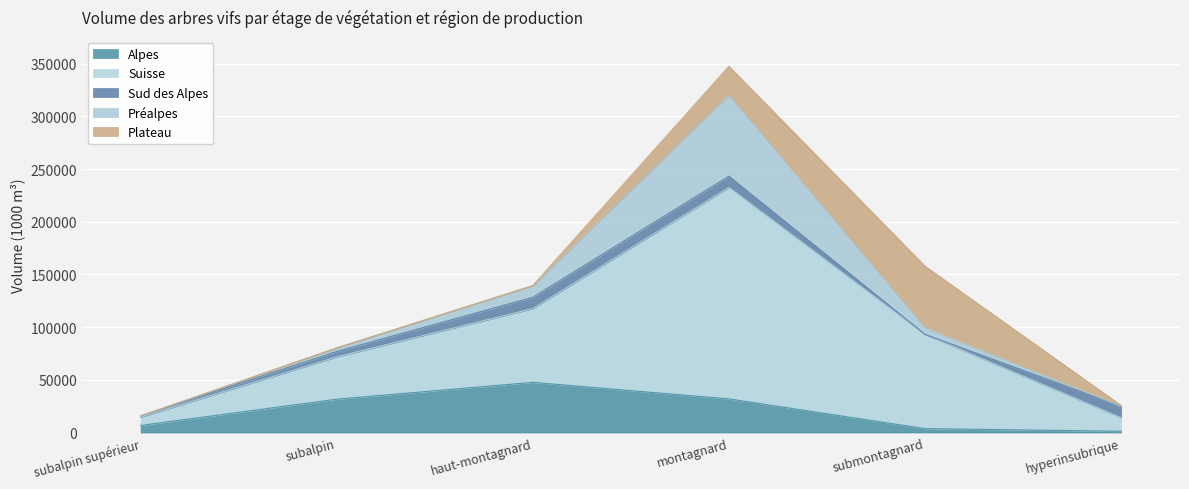

Rank the series by their maximum value, from lowest to highest.

Sud des Alpes, Alpes, Plateau, Préalpes, Suisse